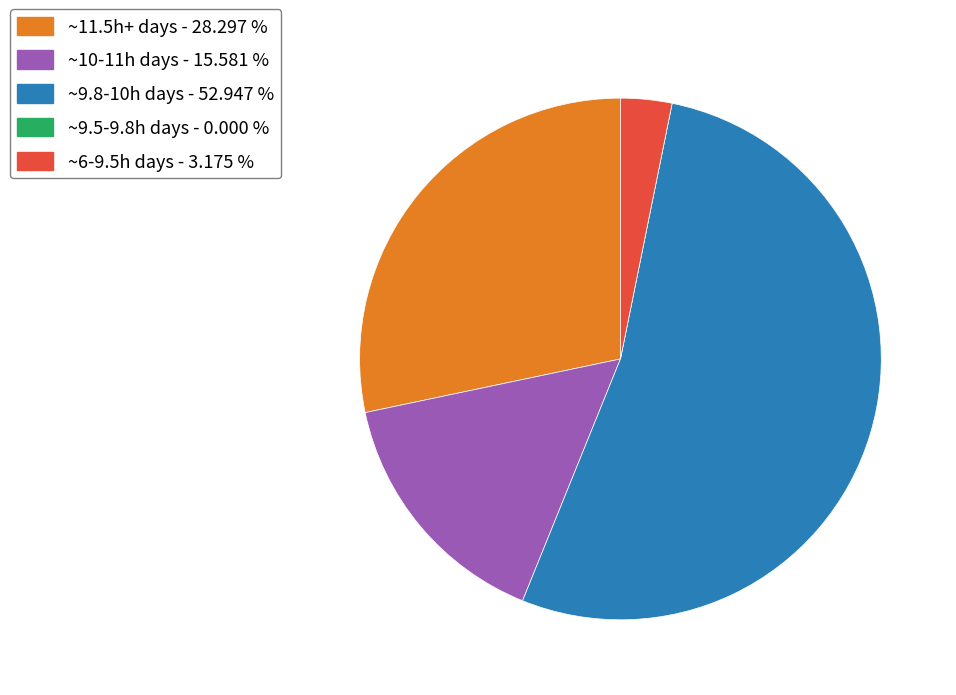

Which category has the biggest portion of the pie?

~9.8-10h days - 52.947 %